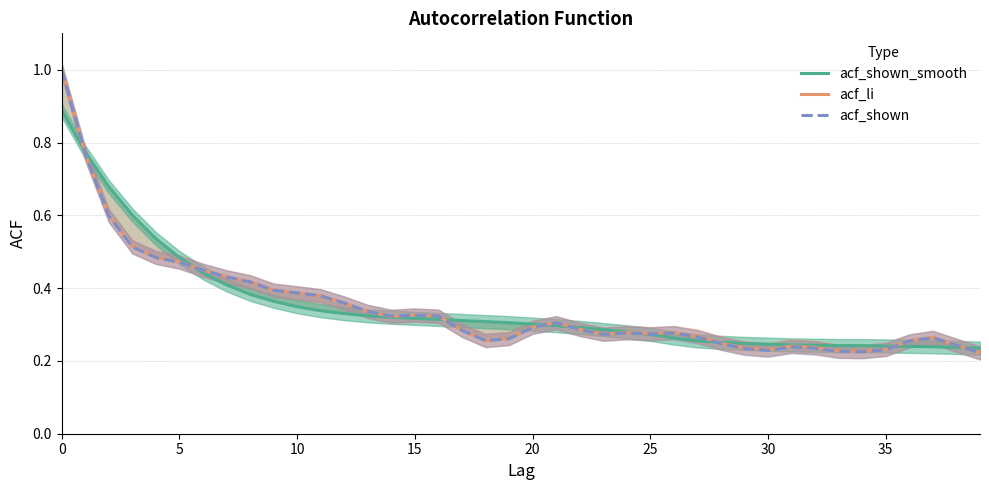

What is the sum of all acf_shown_smooth values?

13.9